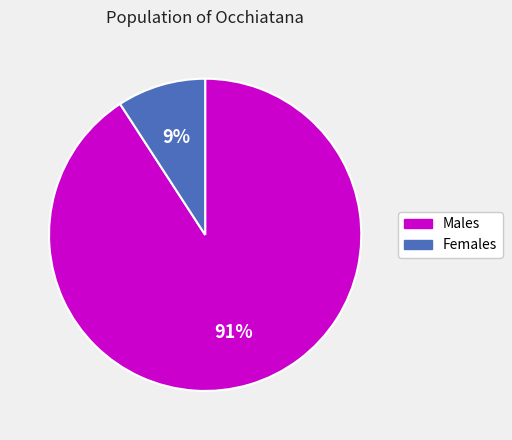

To the nearest percent, what portion does Males represent?

91%